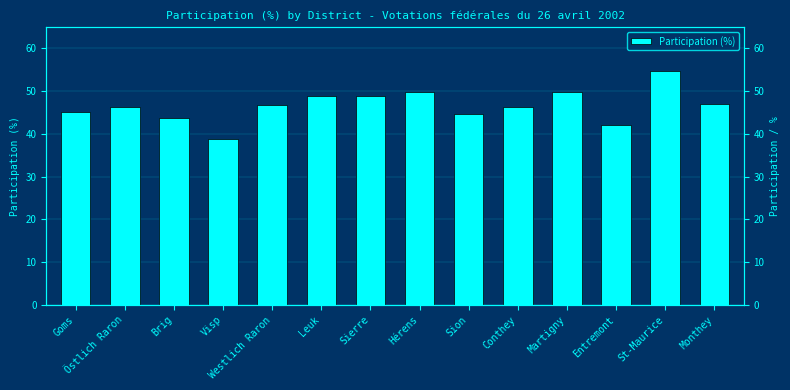

At which category does the chart reach its peak across all series?

St-Maurice